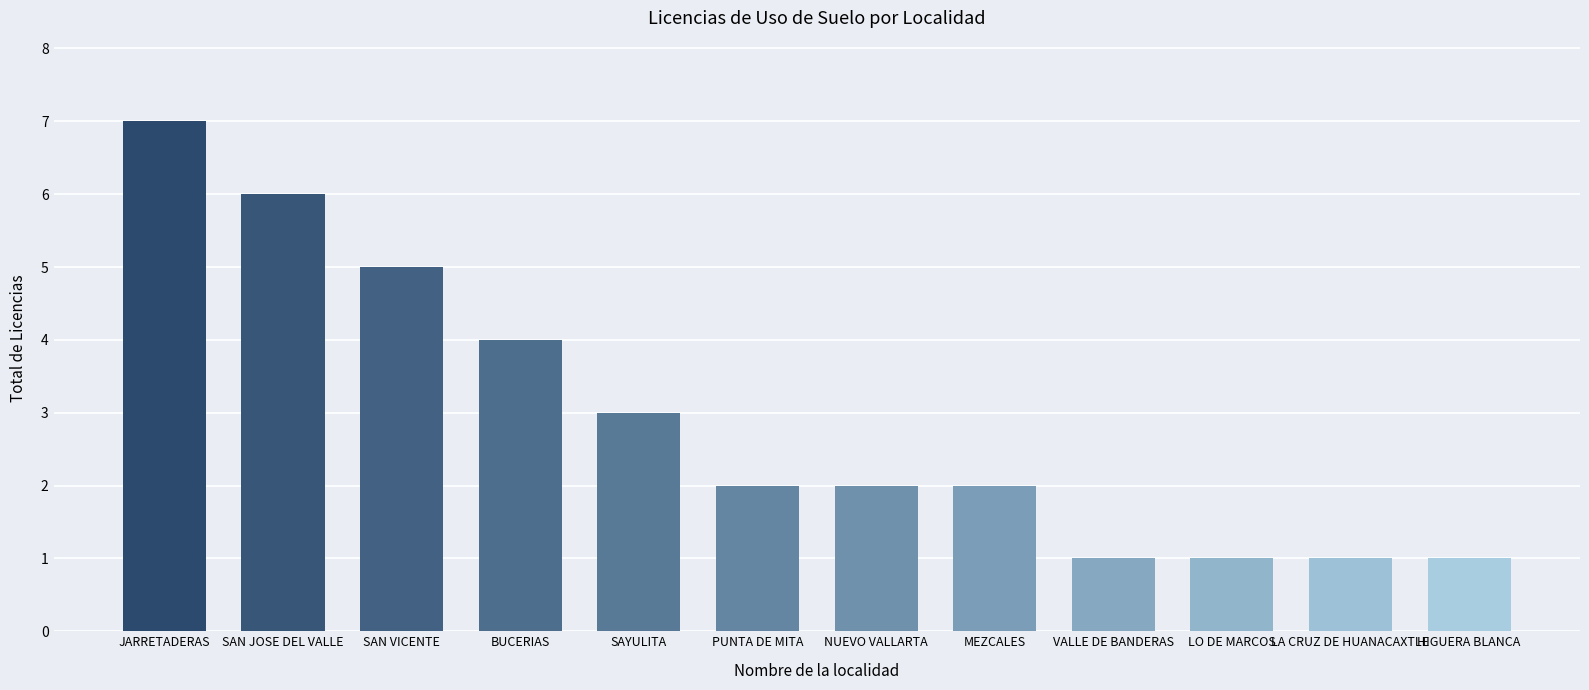

How many data points does each series have?

12